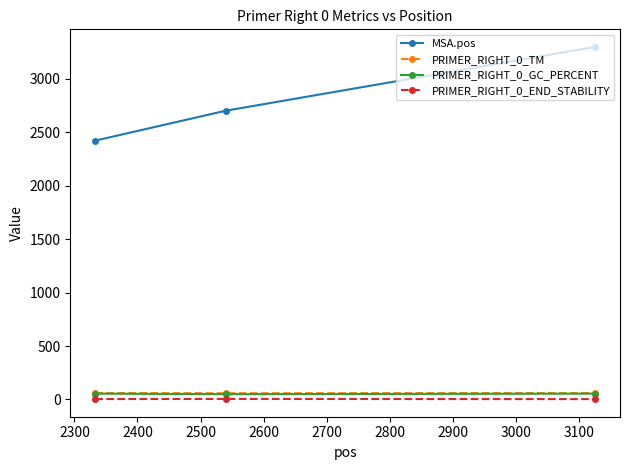

Which series has the largest total across all categories?

MSA.pos